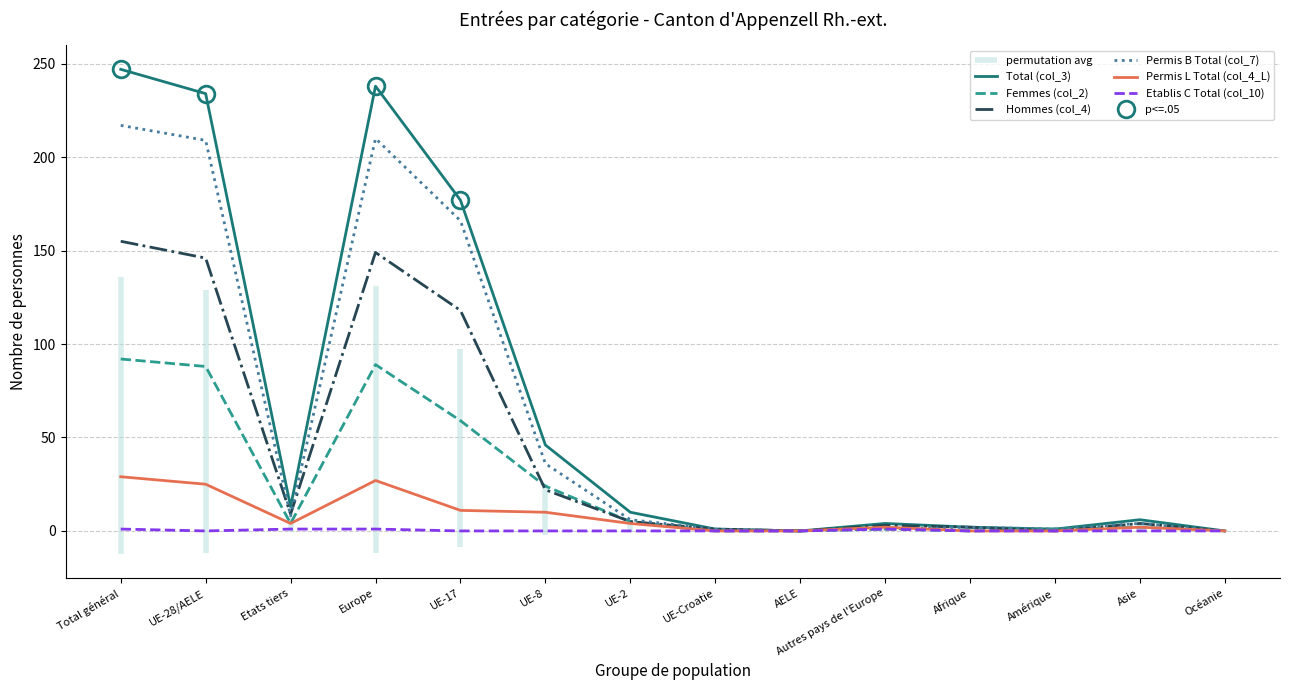

In Femmes (col_2), how many points are lower than both neighbors (excluding endpoints)?

2